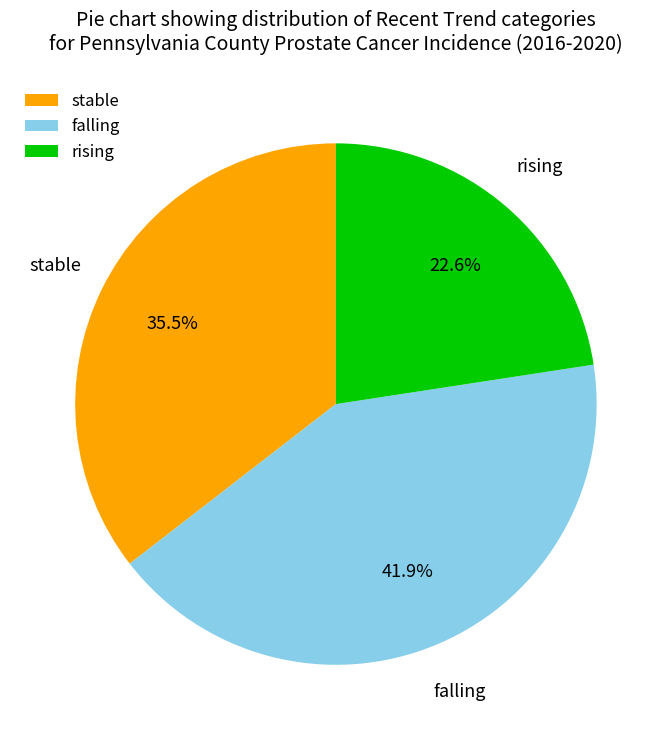

Between stable and falling, which is larger?

falling